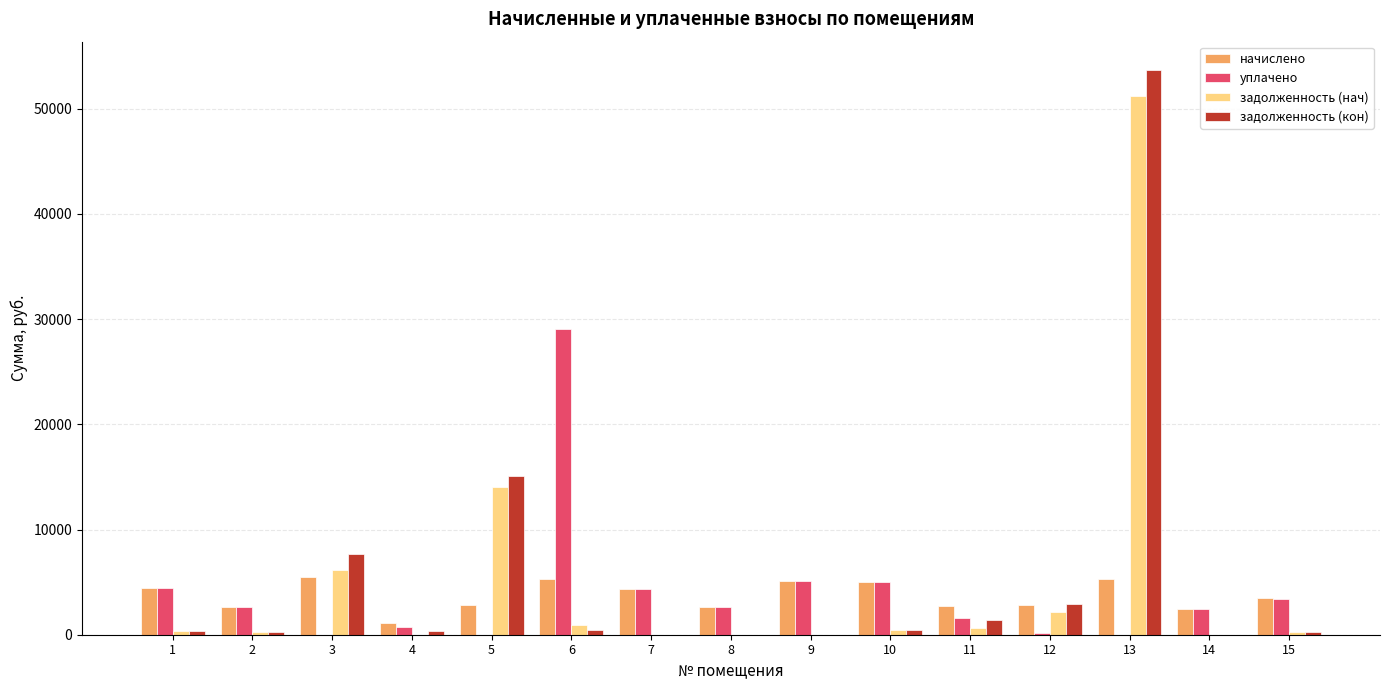

What is the highest value of the задолженность (нач) series?

51250.2